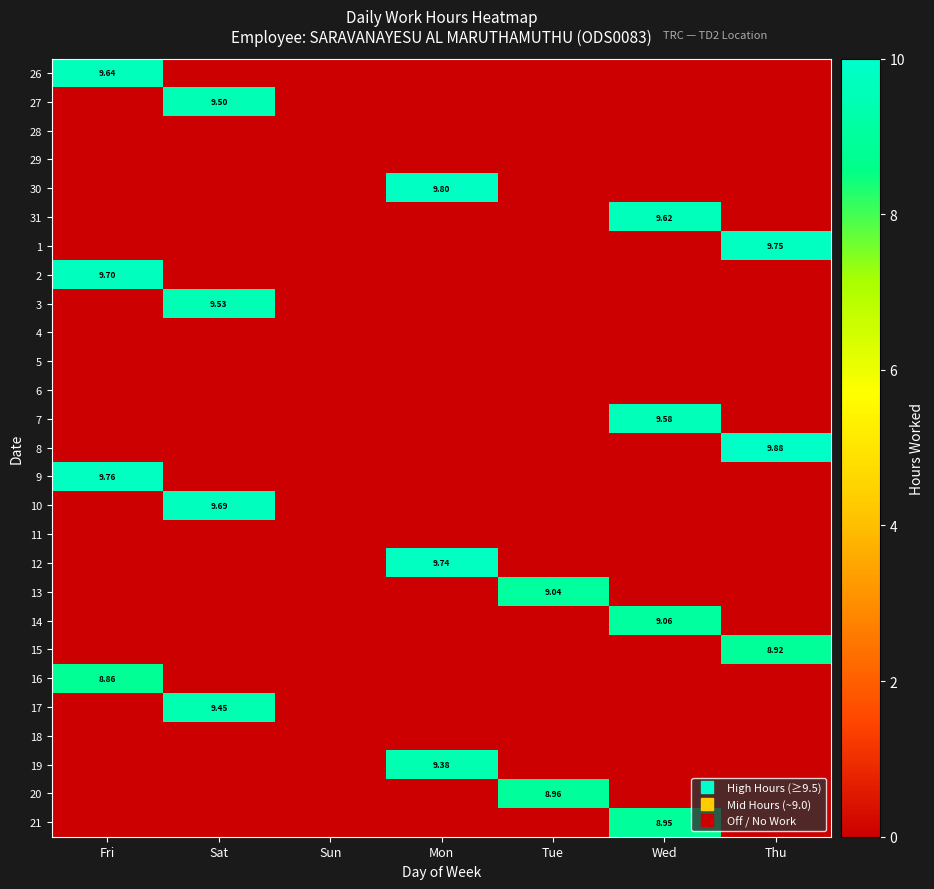

How many series are shown in this chart?

27